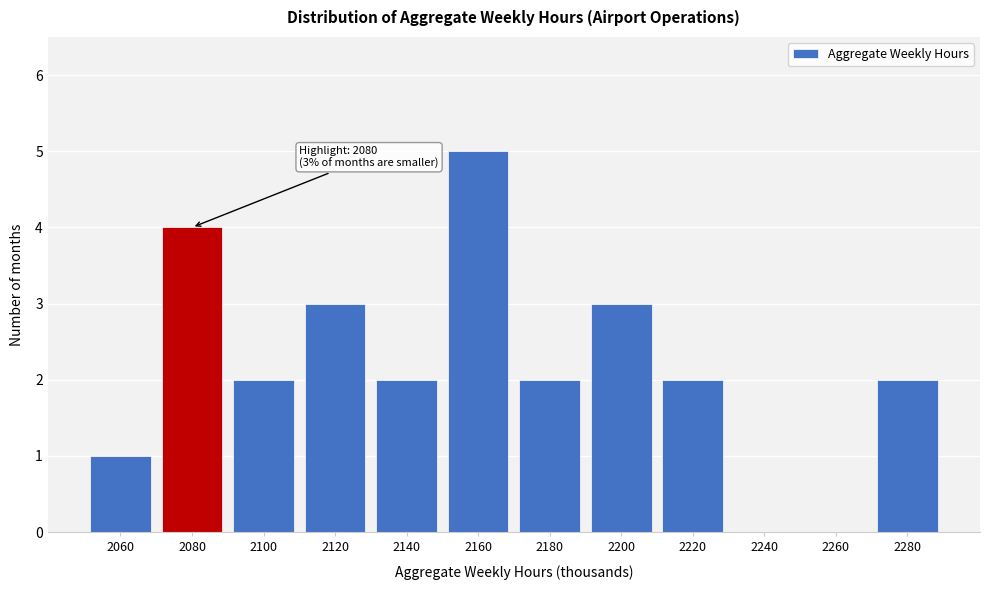

Reading left to right, what are all the values shown in this chart?

2060=1	2080=4	2100=2	2120=3	2140=2	2160=5	2180=2	2200=3	2220=2	2240=0	2260=0	2280=2